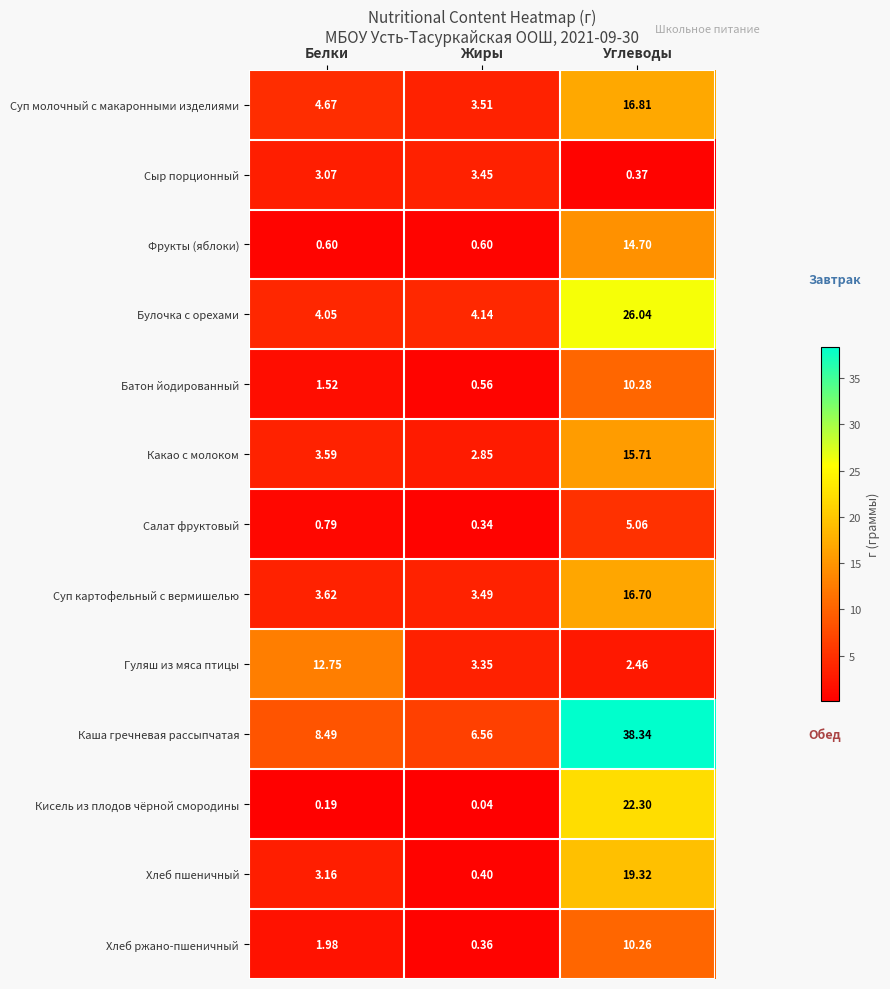

At which category does the chart reach its peak across all series?

Углеводы